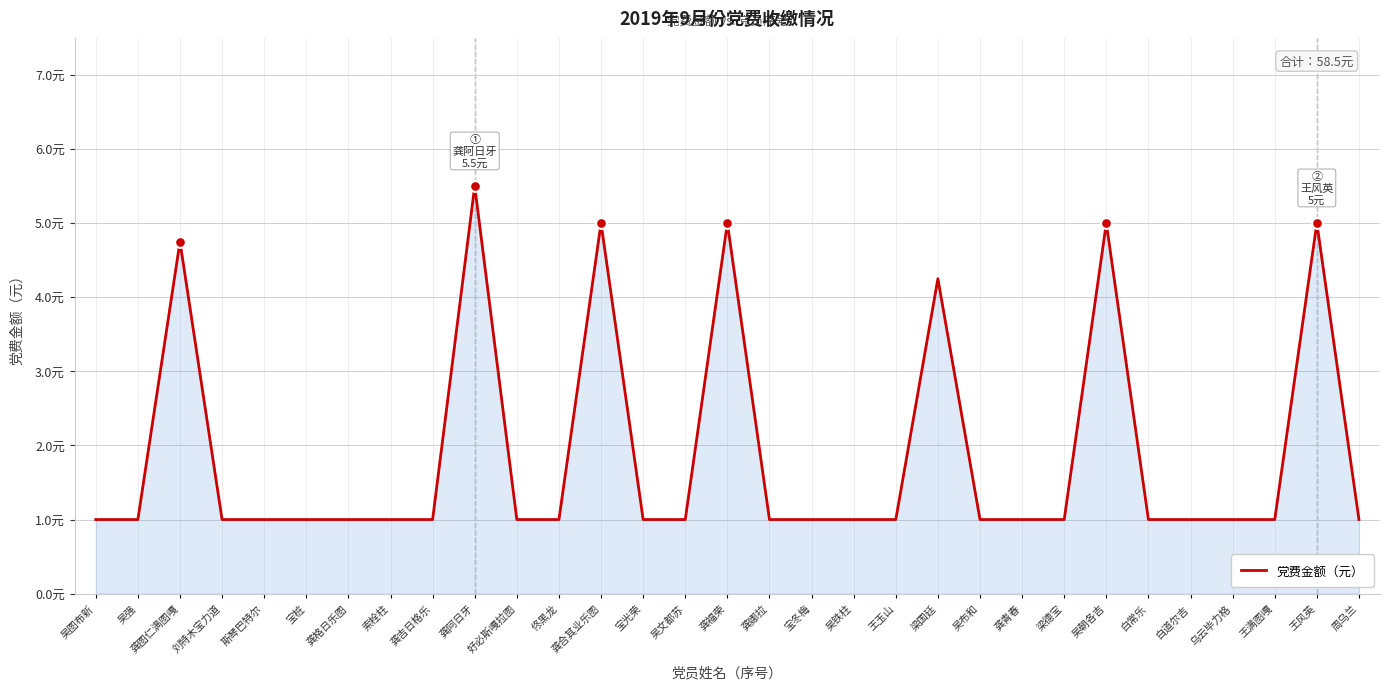

Approximately how many times larger is the value at 吴强 compared to 宝冬梅?

1.0